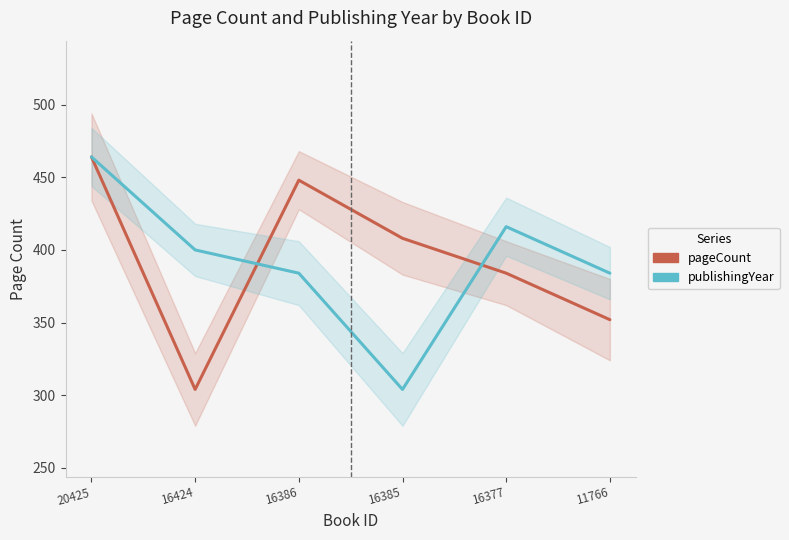

What is the total value across all series at 11766?

736